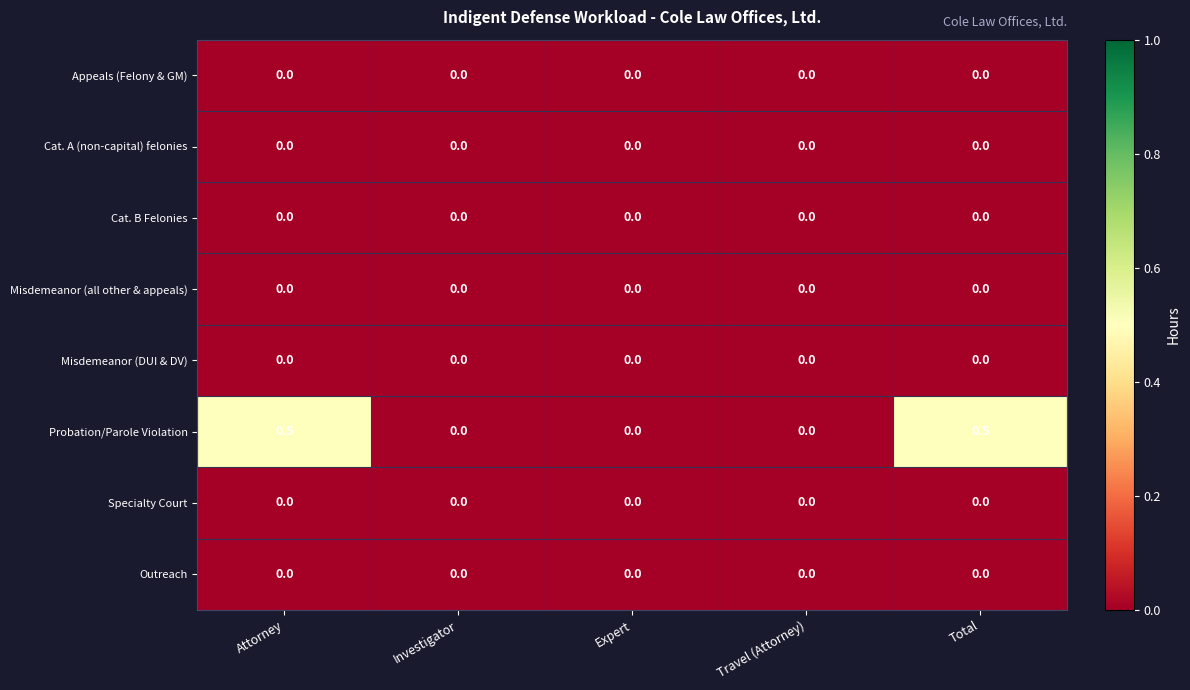

What is the greatest value displayed?

0.5